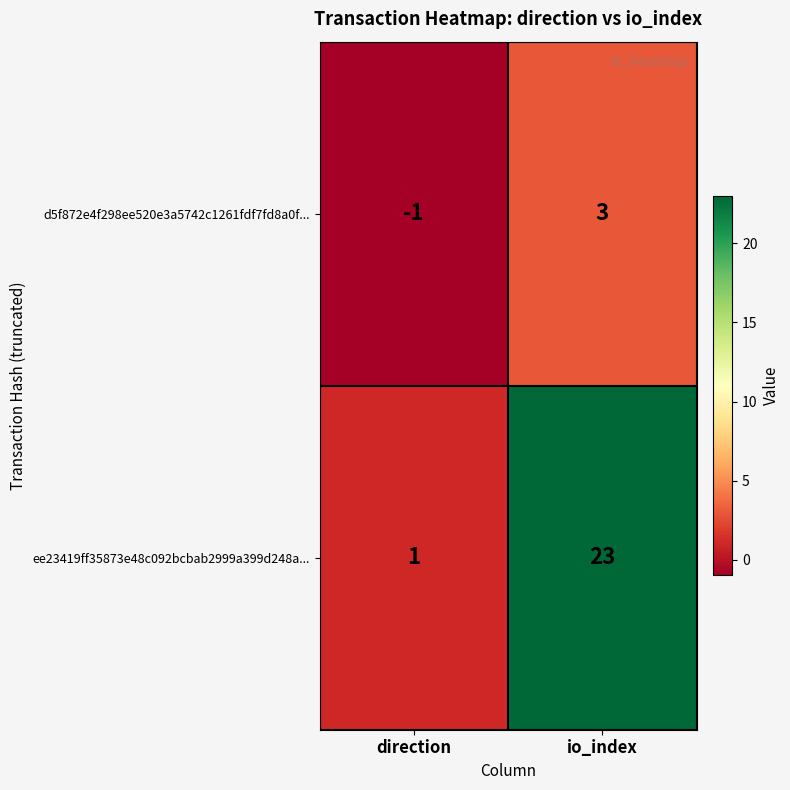

What is the highest value of the d5f872e4f298ee520e3a5742c1261fdf7fd8a0f... series?

3